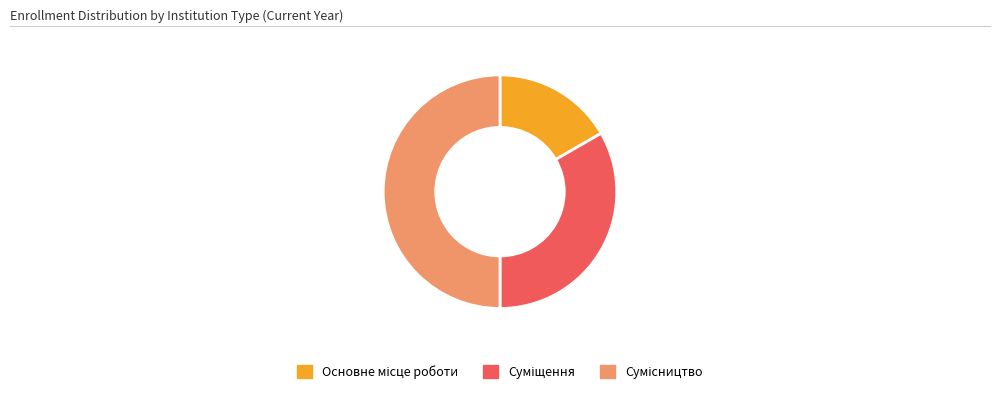

How many slices are in this pie chart?

3